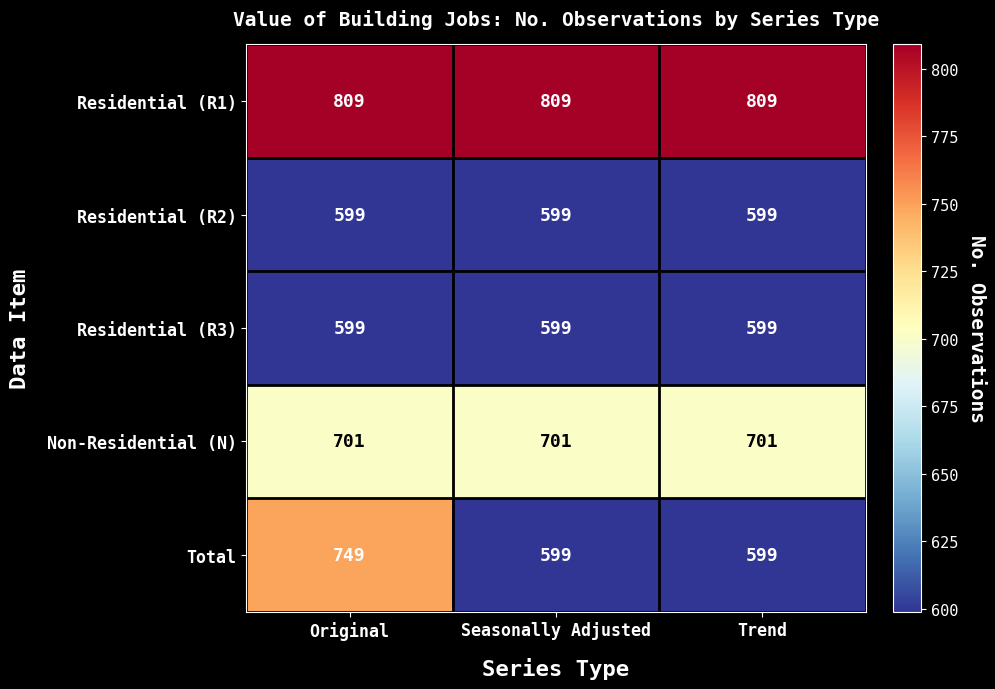

What is the approximate value of Residential (R1) at Seasonally Adjusted?

809